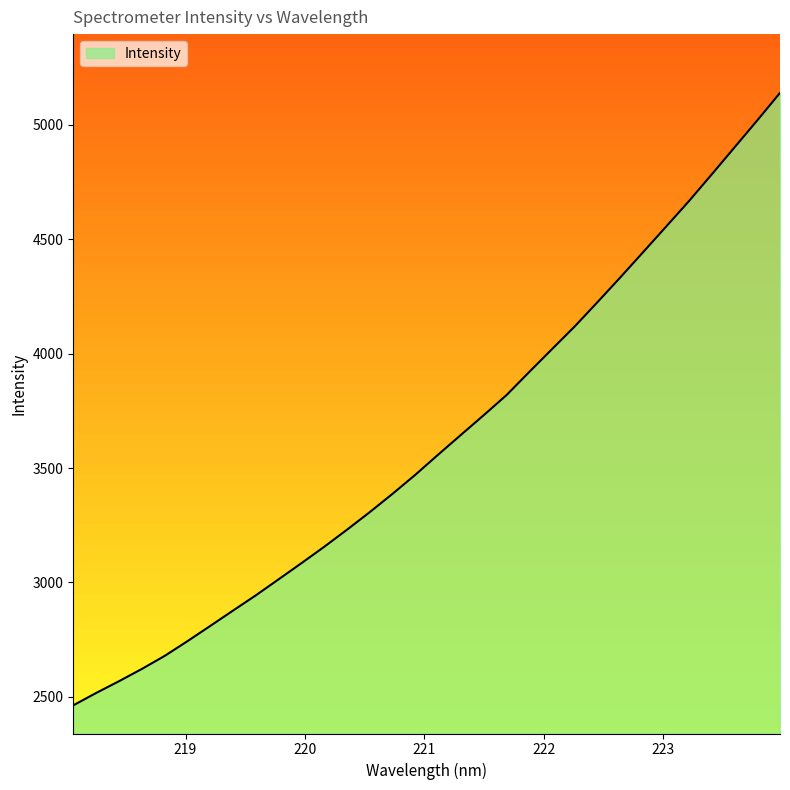

What is the difference between the maximum and minimum values?

2677.0